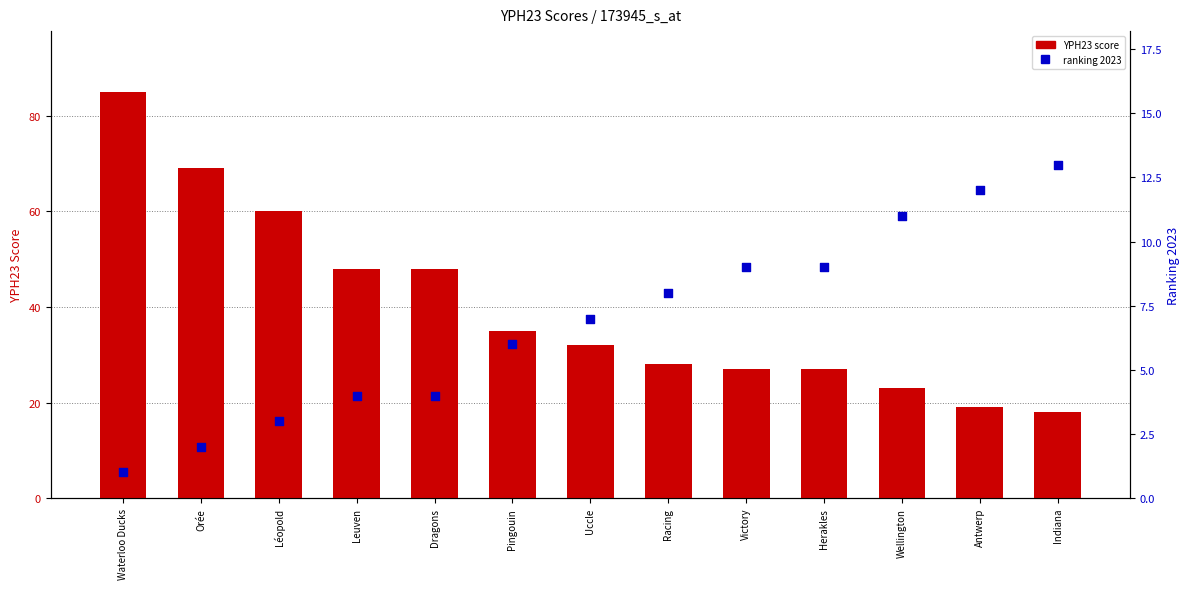

What are all the series names shown in the legend?

YPH23 score, ranking 2023